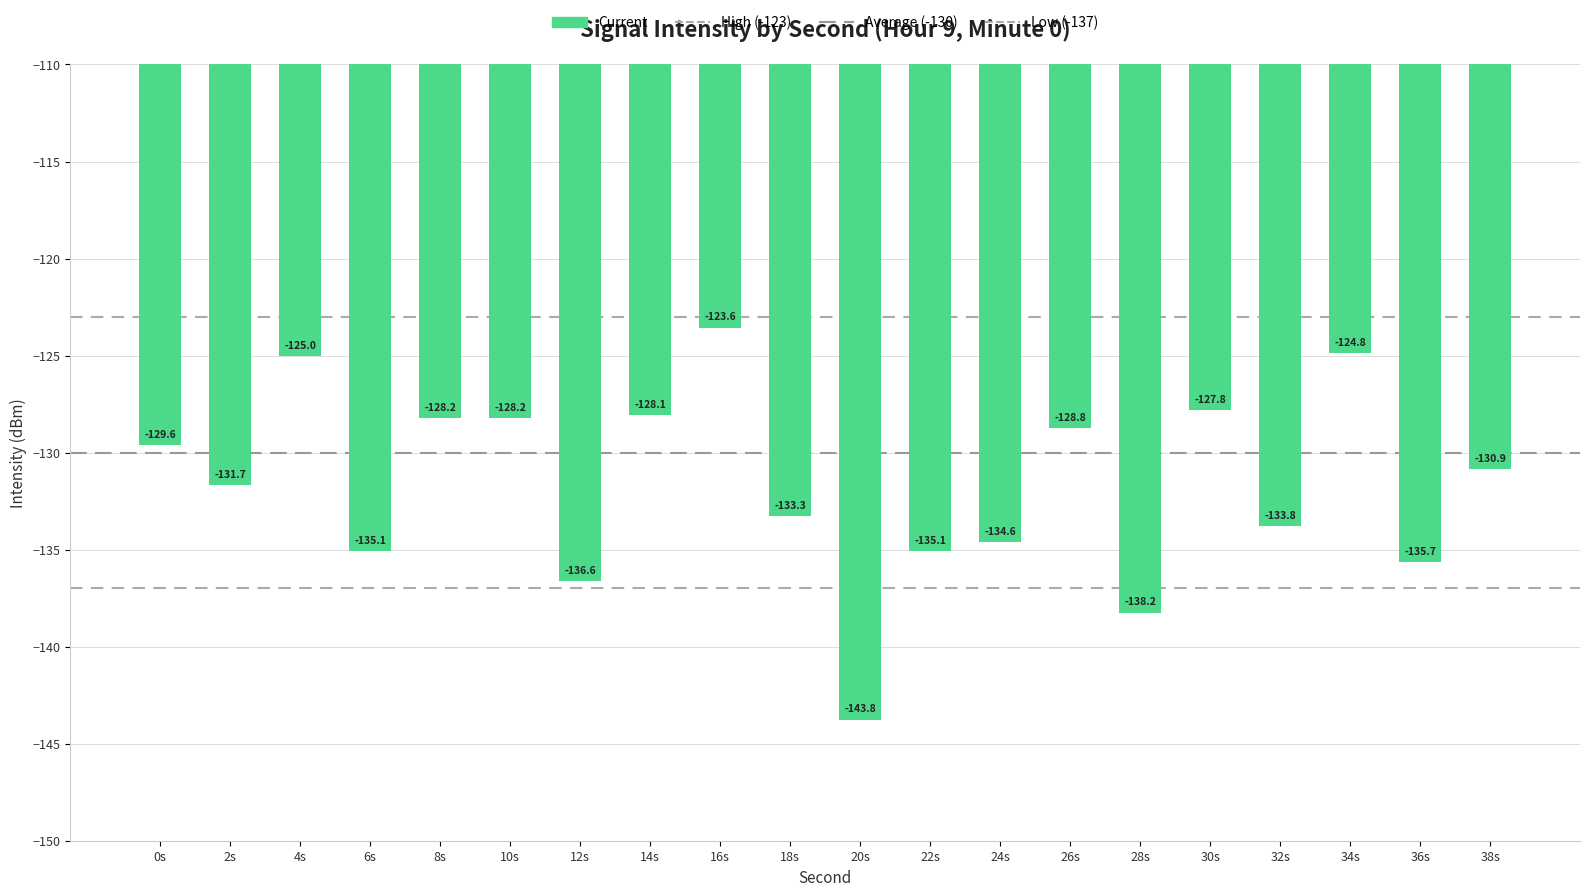

How many series are shown in this chart?

1